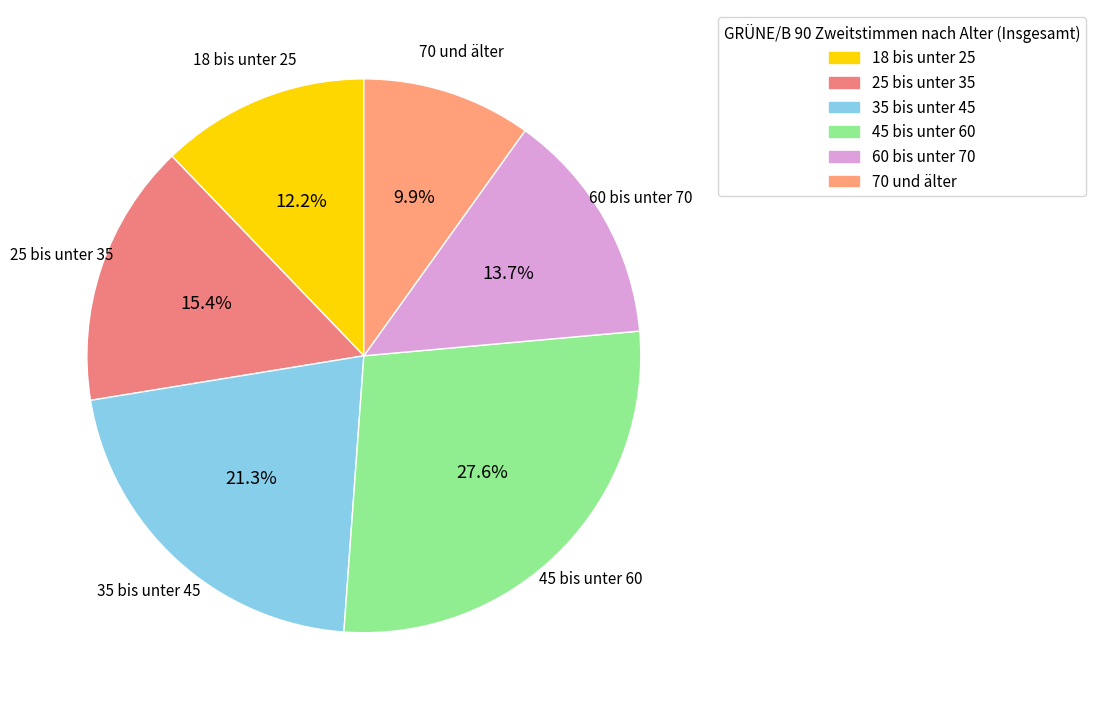

The 70 und älter slice represents 1% of the pie. True or false?

False